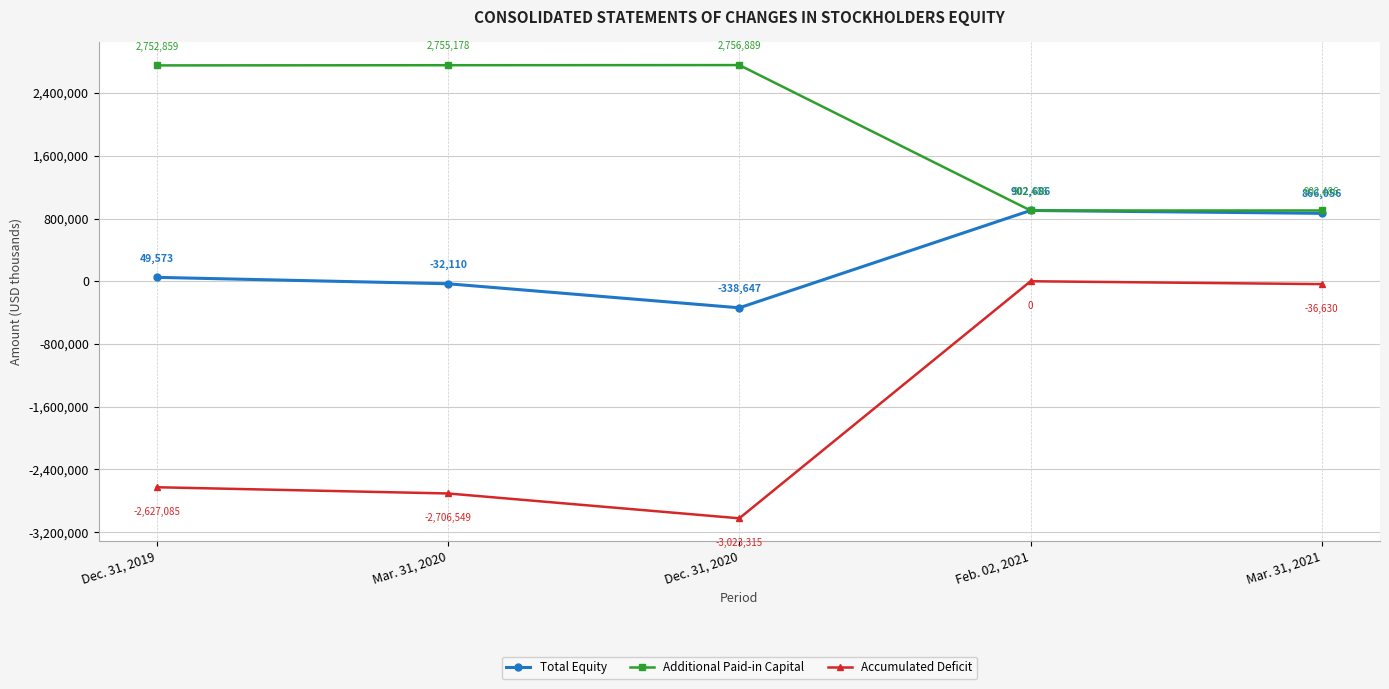

What is the difference between the Total Equity values at Feb. 02, 2021 and Dec. 31, 2019?

853113